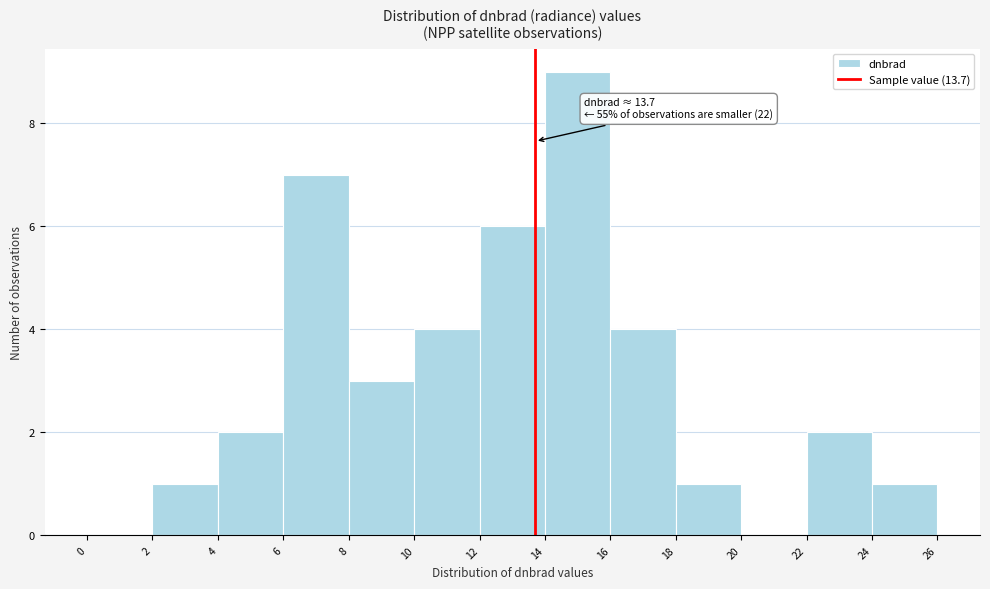

Over which range of the x-axis is the bar tallest?

14 to 16